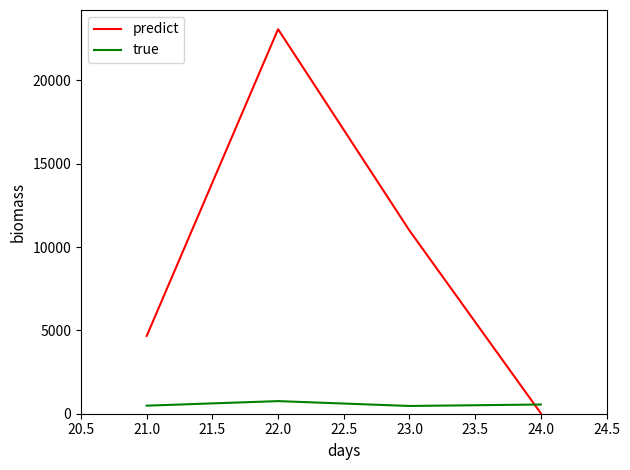

At which category is the sum across all series the highest?

22.0